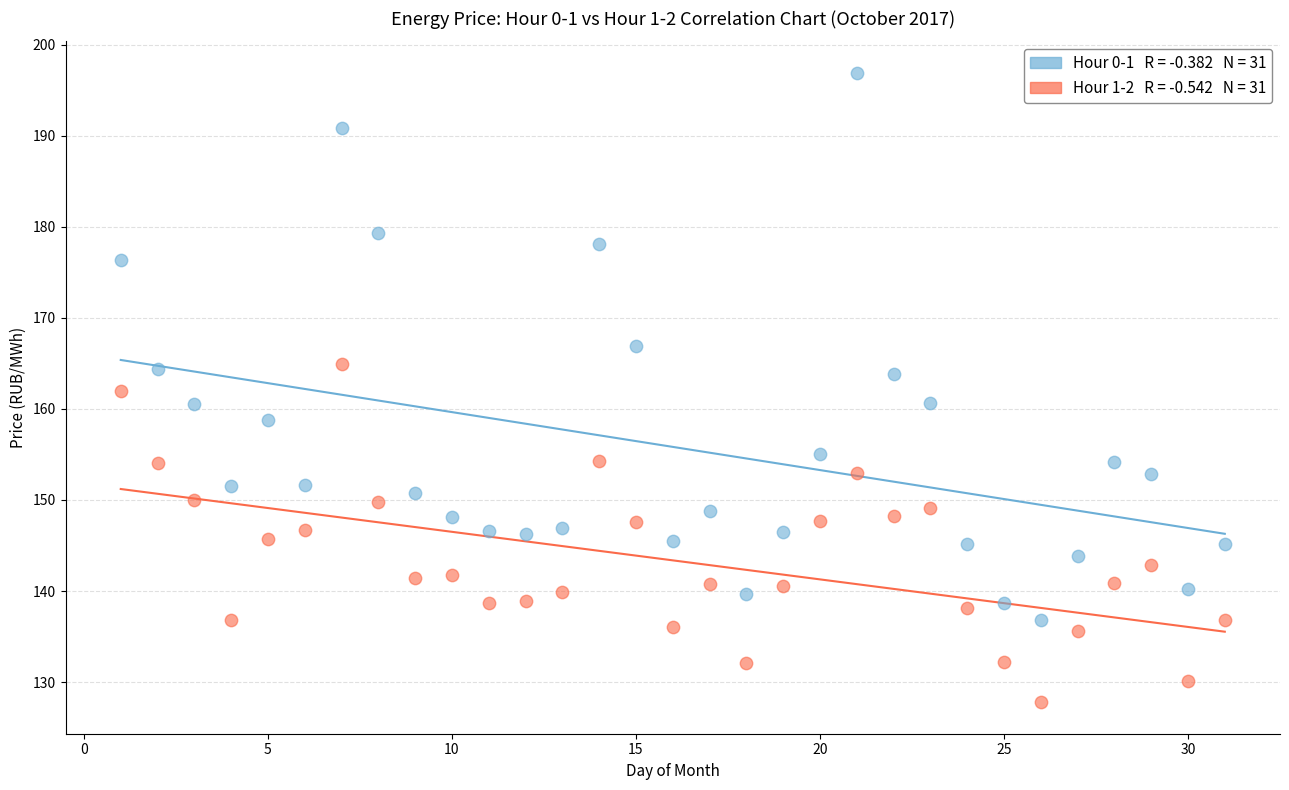

Across all data points, what is the range of Y values (max minus min)?

69.1